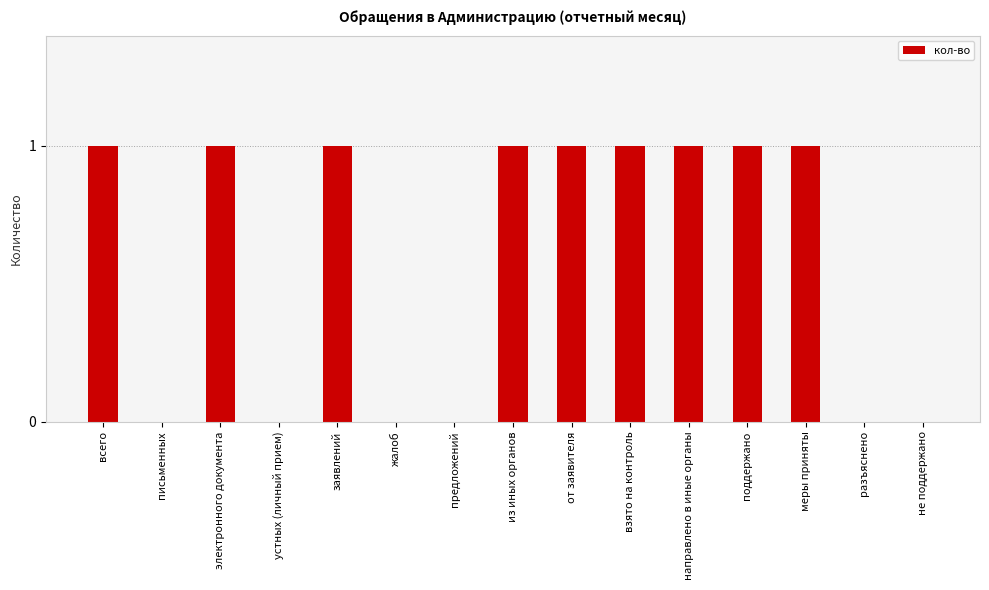

Is it true that the value at жалоб is 0?

True